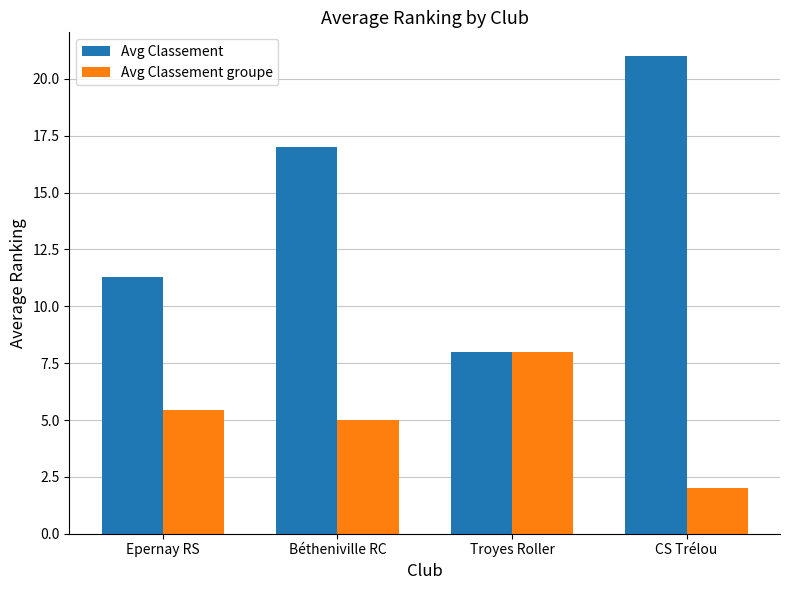

What is the average value of the Avg Classement series?

14.3